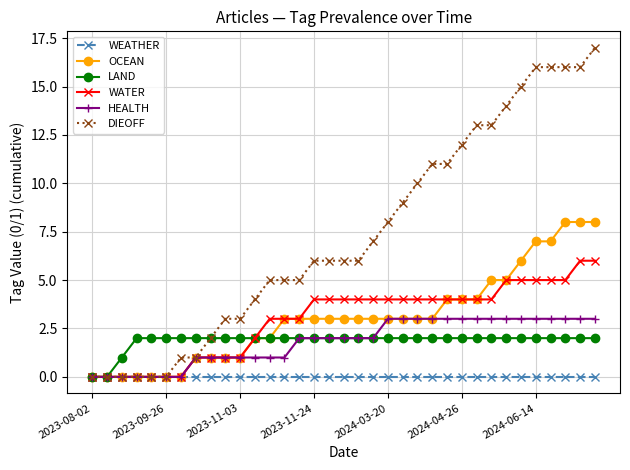

What is the maximum value shown in the chart?

17